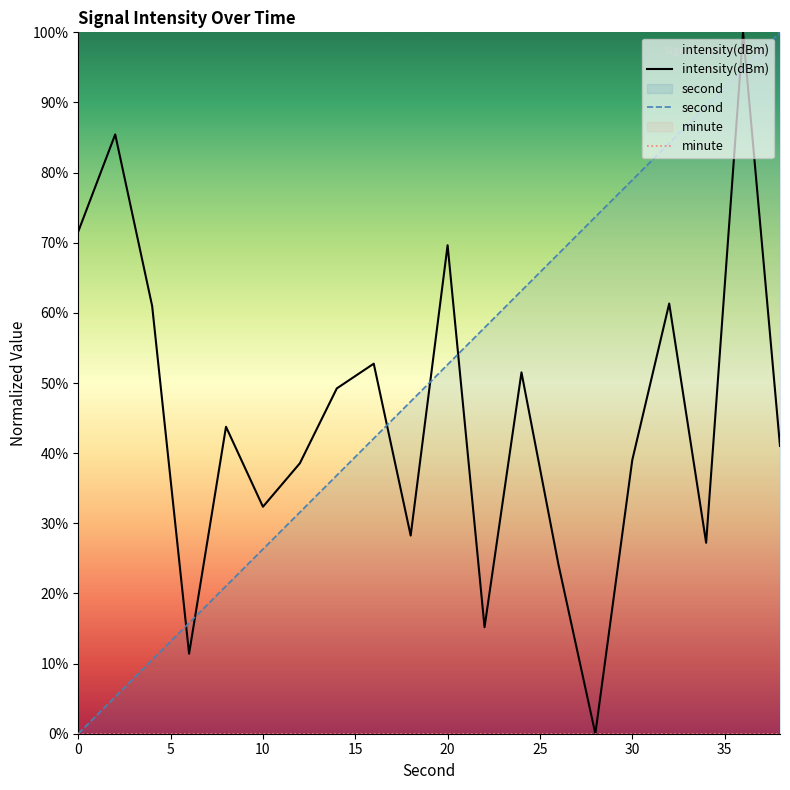

At how many categories does at least one series exceed 65?

10